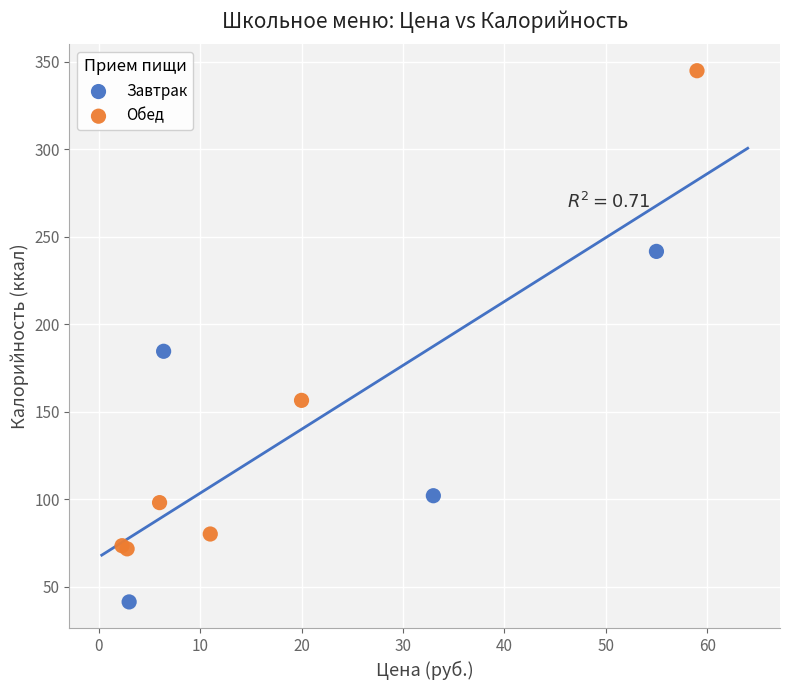

Which series contains the lowest Y value?

Завтрак